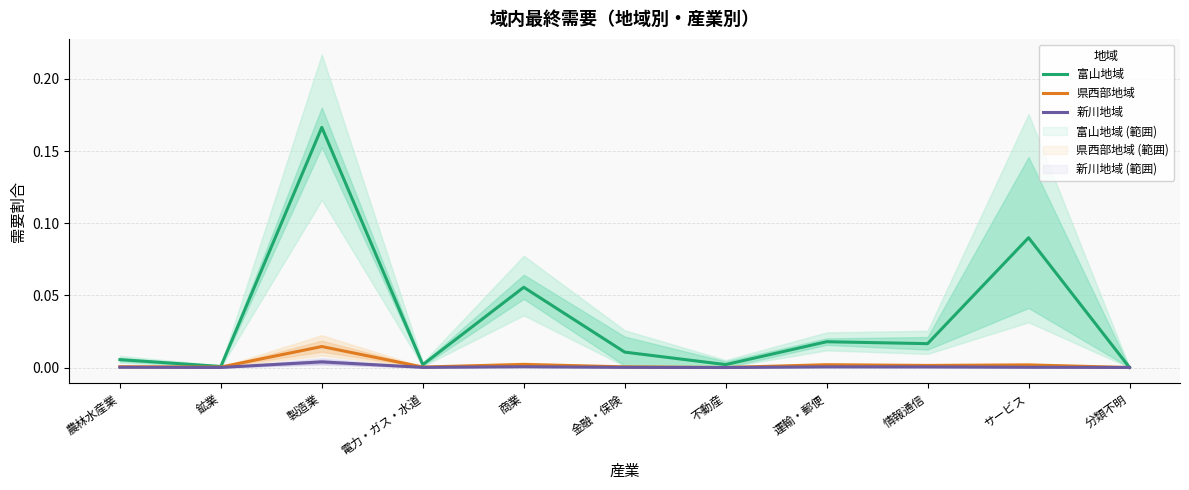

Which series has the largest total across all categories?

富山地域